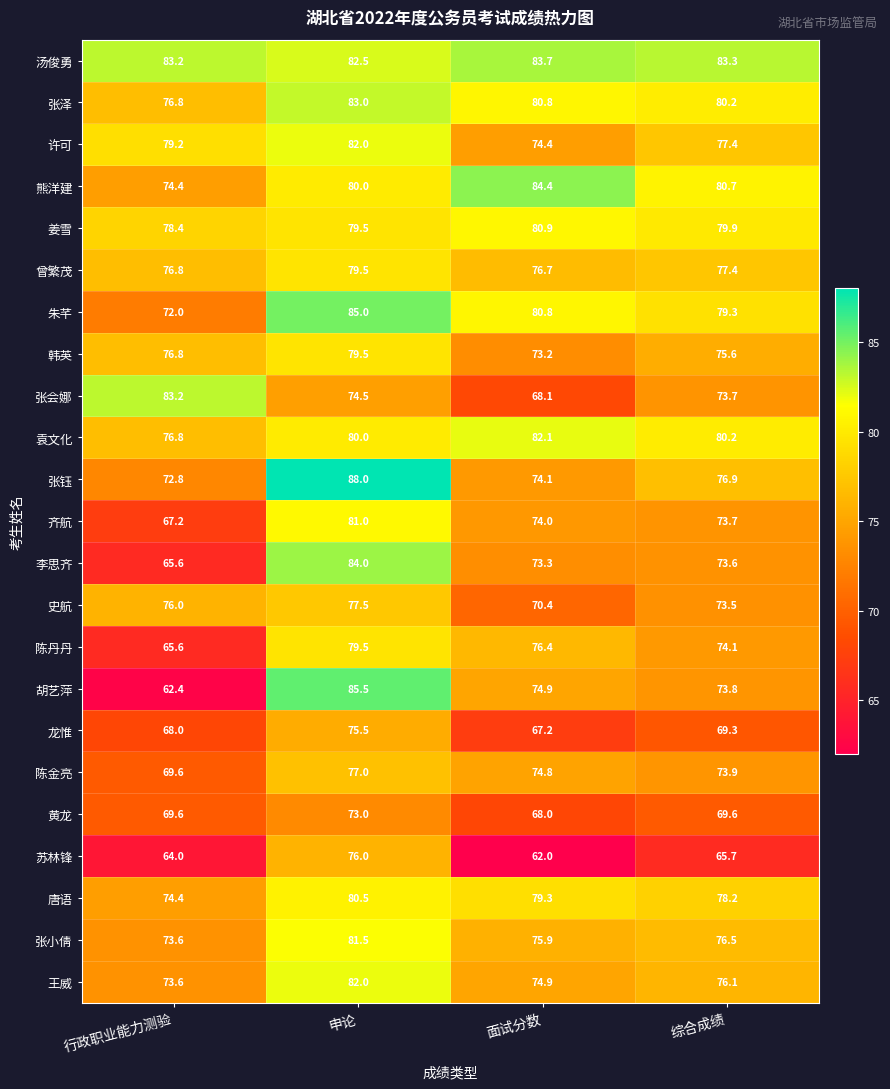

What is the difference between the highest and lowest values at 行政职业能力测验?

20.8